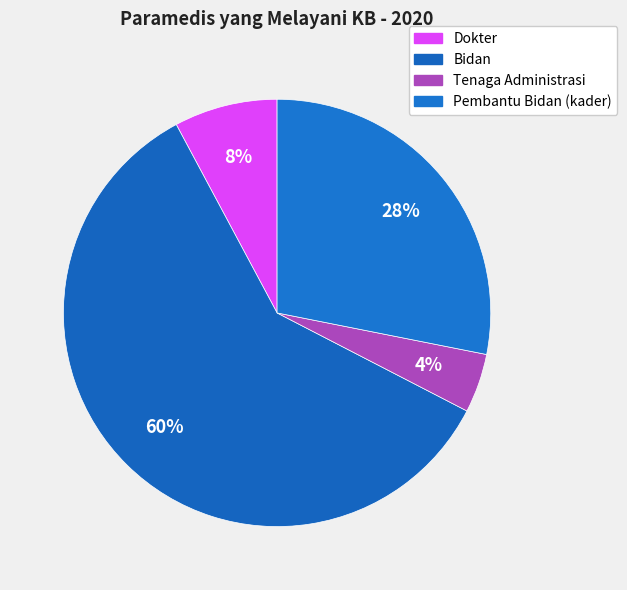

Does Tenaga Administrasi account for over 50% of the chart?

No